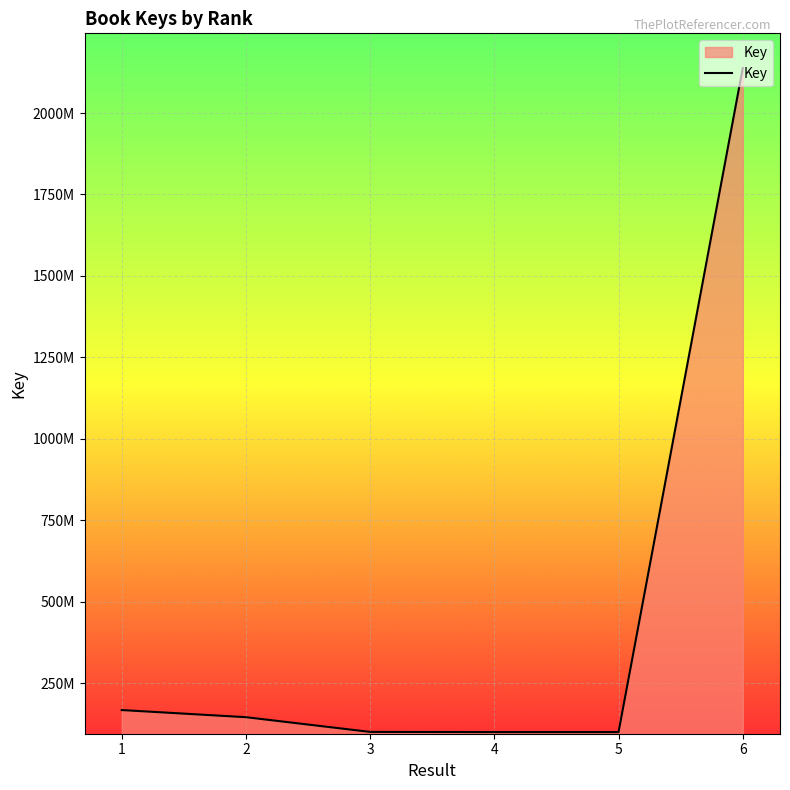

At which label is the value closest to 1118949897?

1